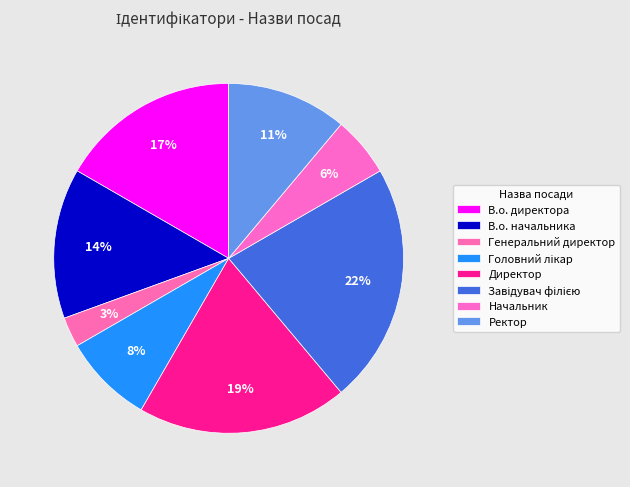

Approximately how many times larger is the value at Директор compared to В.о. директора?

1.2